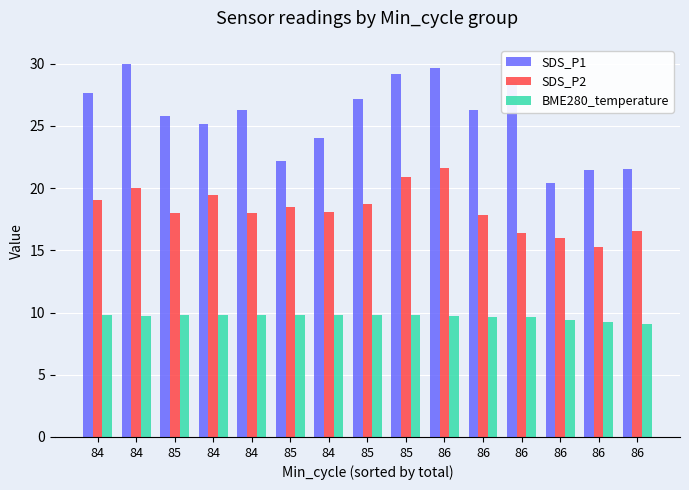

What is the total value across all series at 85?

53.6